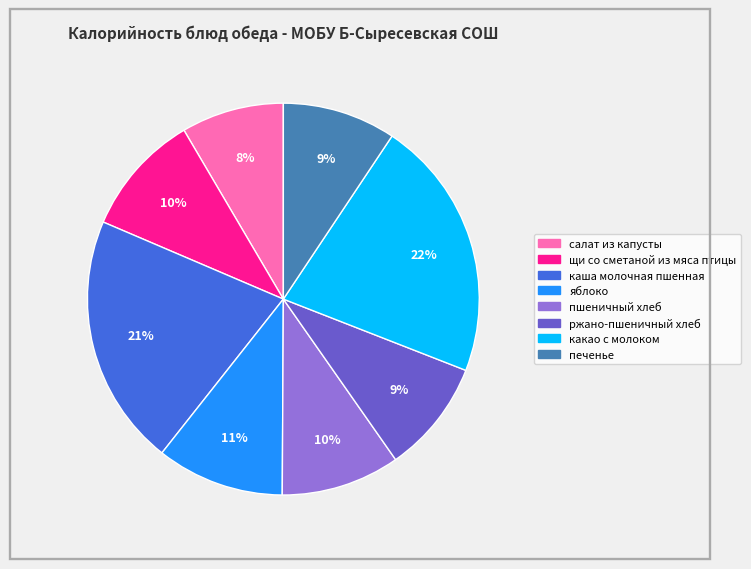

How many slices are in this pie chart?

8